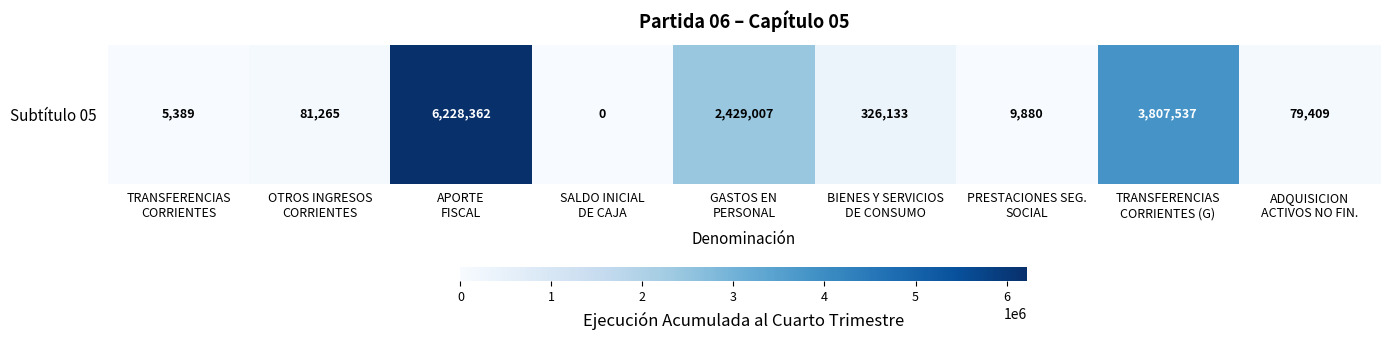

What value does the data have at PRESTACIONES SEG.
SOCIAL, to the nearest 100?

9900